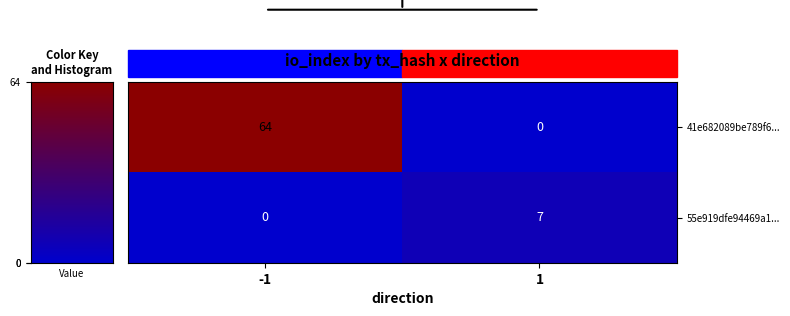

What is the maximum value for 41e682089be789f6...?

64